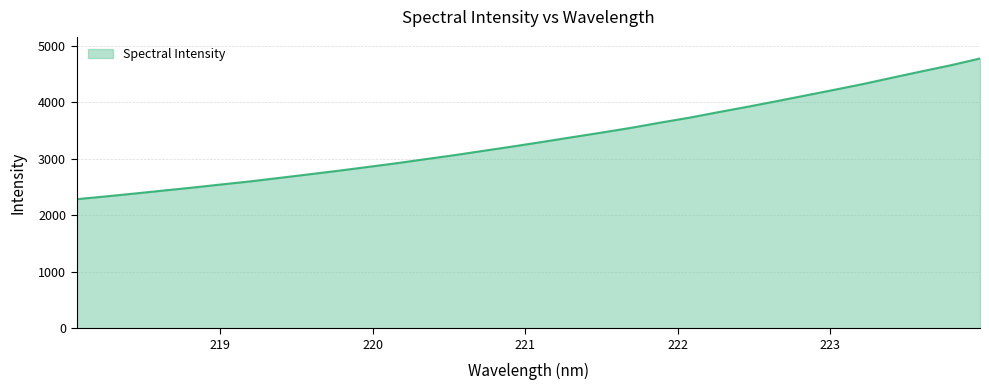

What is the difference between the maximum and minimum values?

2493.4